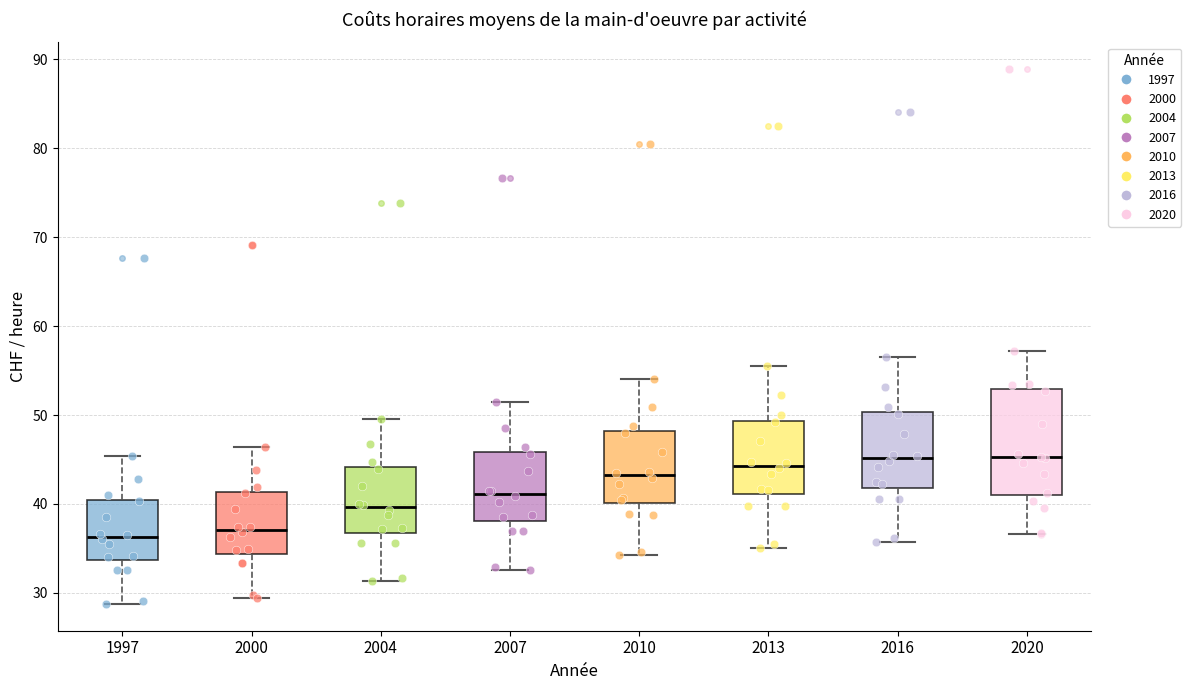

Where is the upper edge of the box at x = 2007 on the y-axis? The values are not printed on the chart, so give them approximately, as read against the axis.

46